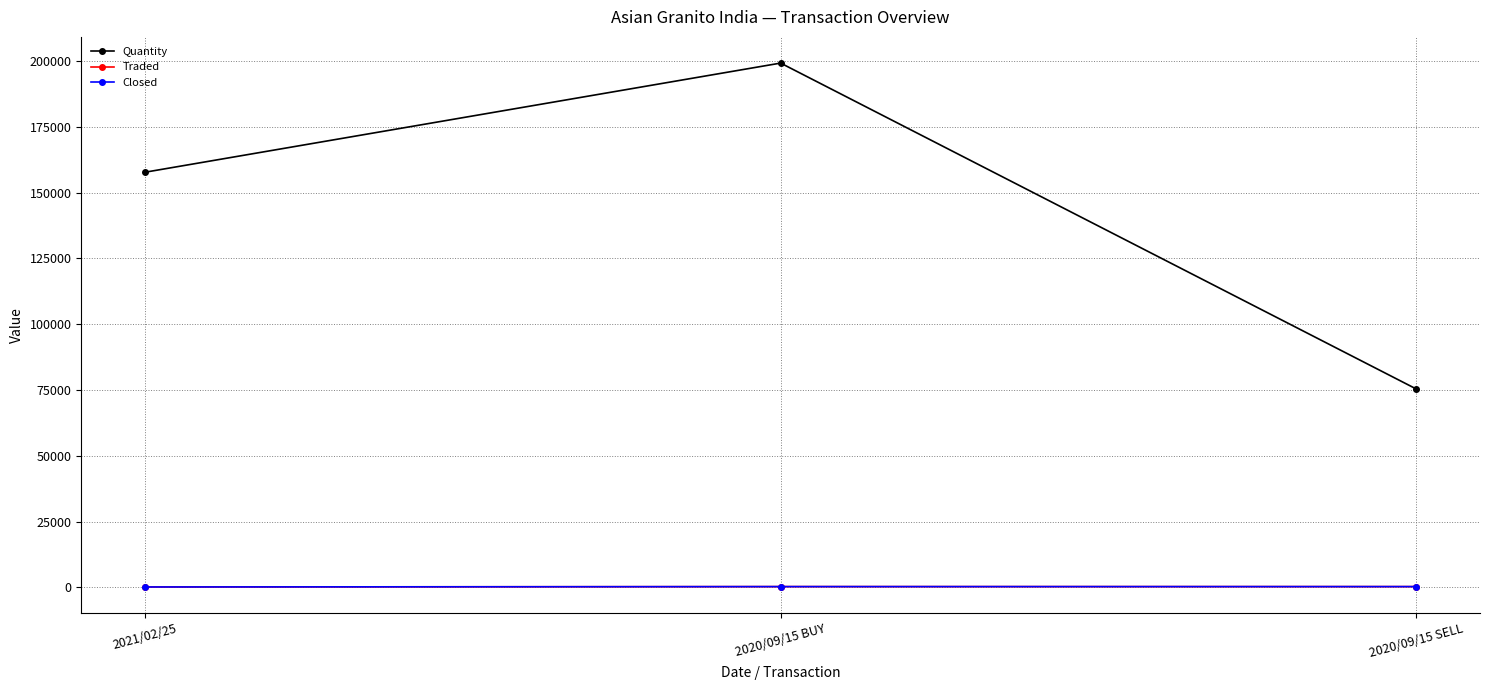

What is the value of the Quantity point at the 1st from the left?

157715.0